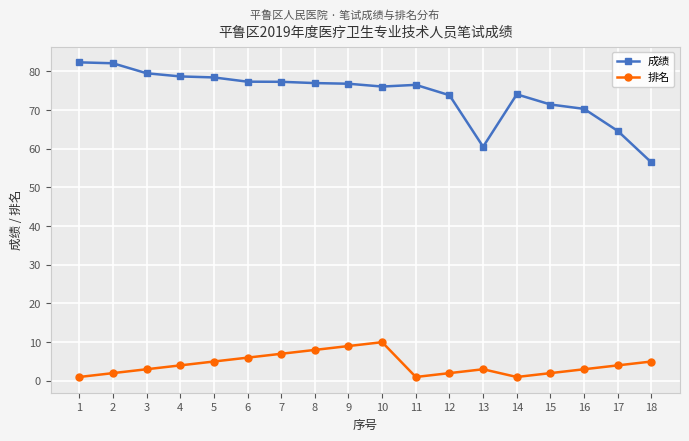

How many distinct data groups are displayed?

2